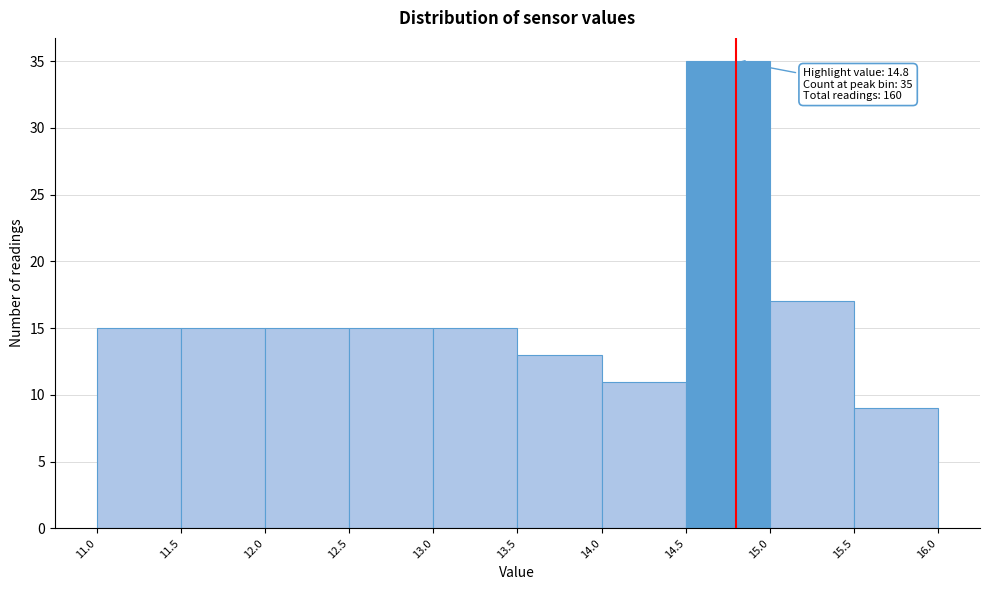

Which range on the x-axis has the tallest bar?

14.5 to 15.0